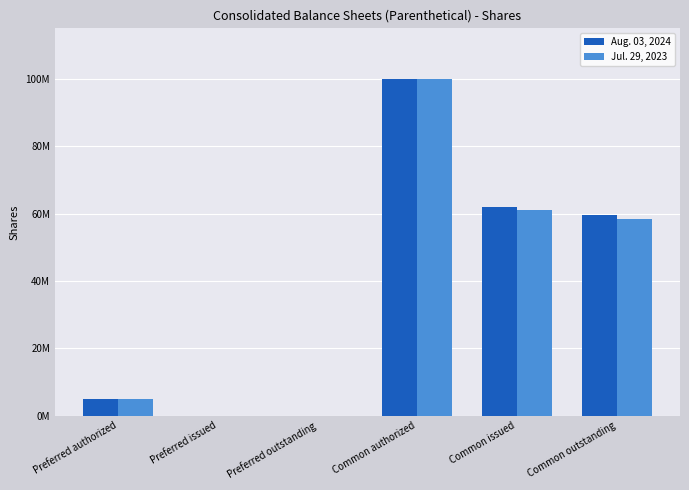

At which category does the chart reach its peak across all series?

Common authorized